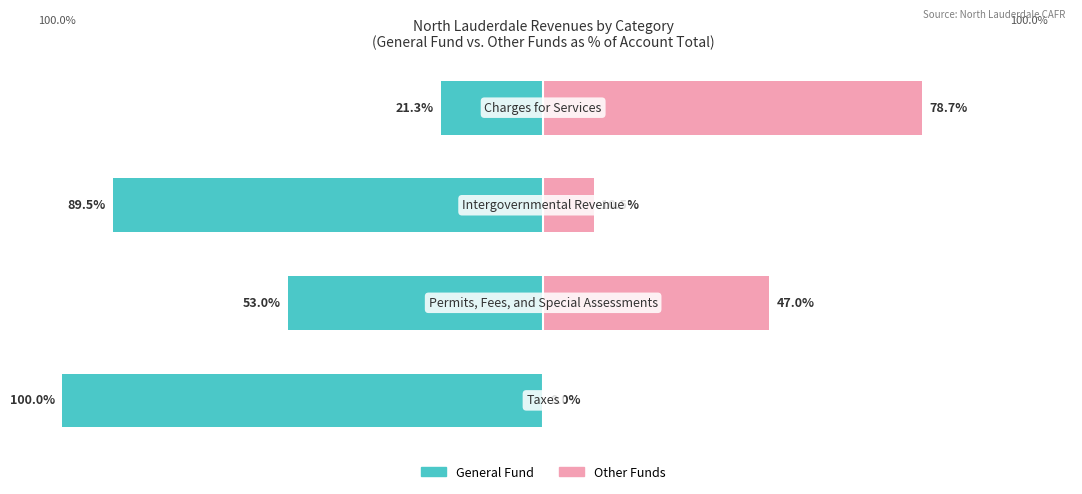

Reading right to left, what are all the values shown in this chart?

General Fund: -21.3	-89.5	-53.0	-100.0
Other Funds: 78.7	10.5	47.0	0.0